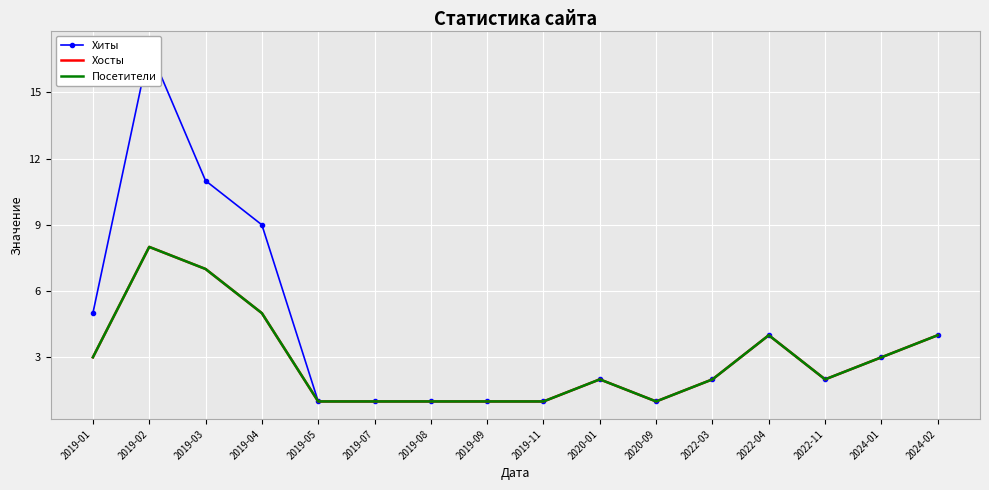

What is the value of the Хосты point at the 2nd from the left?

8